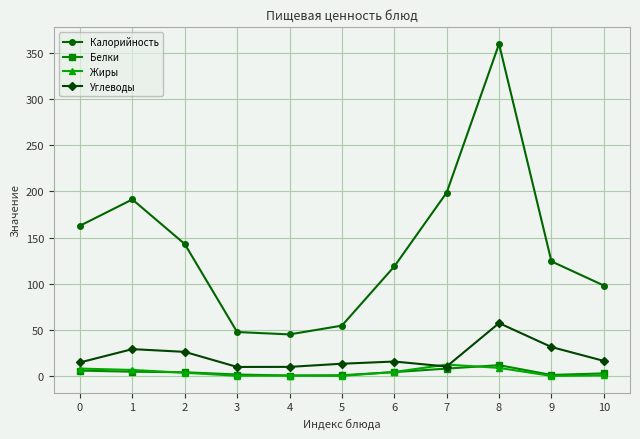

At how many categories does at least one series exceed 305?

1